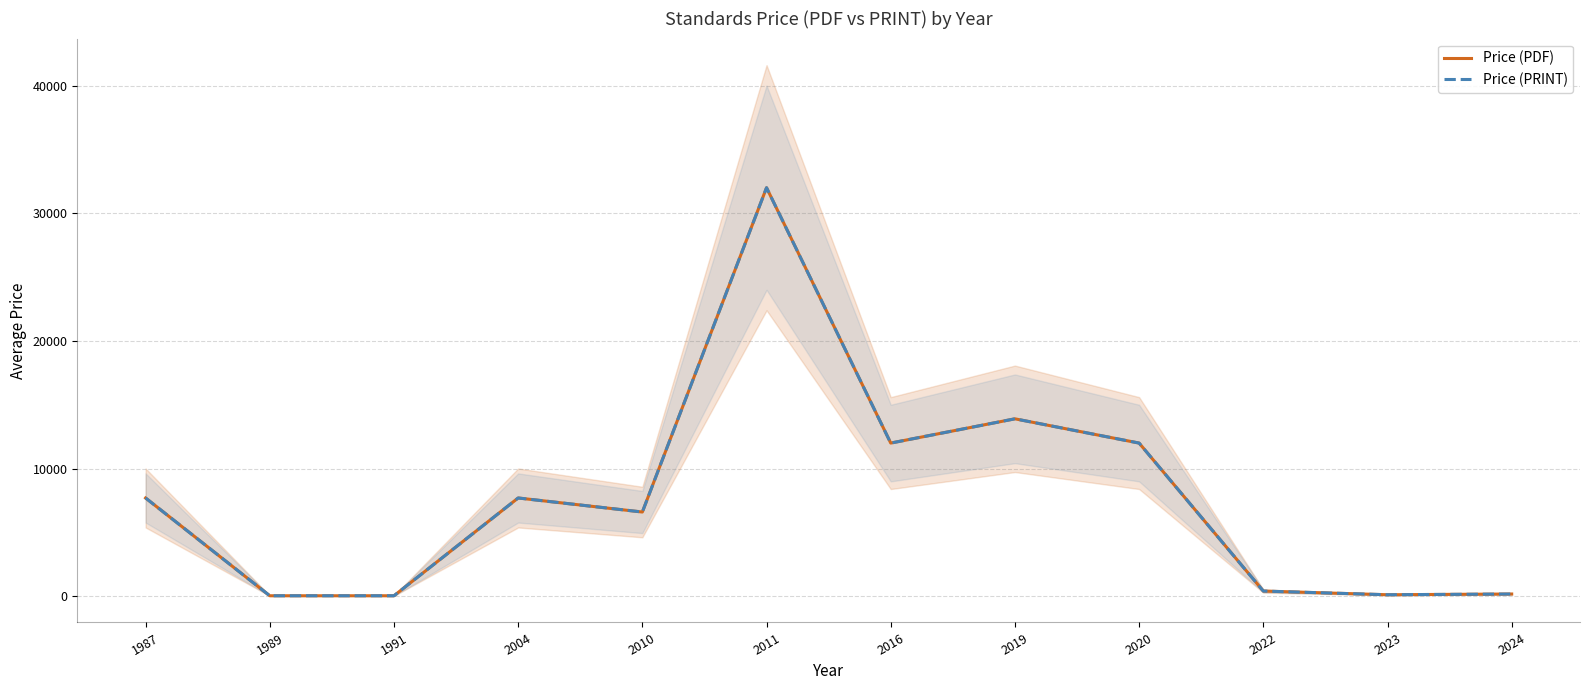

At which label is Price (PRINT) closest to 16021?

2019